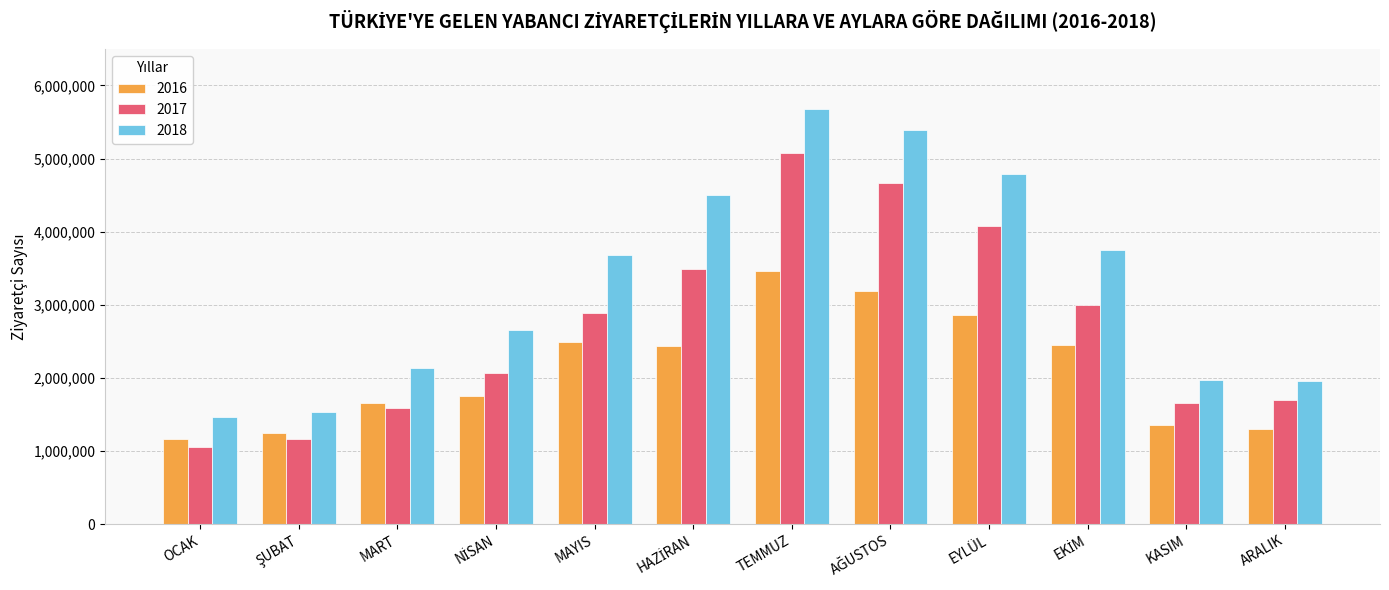

What is the difference between the maximum and minimum values in the 2016 series?

2297869